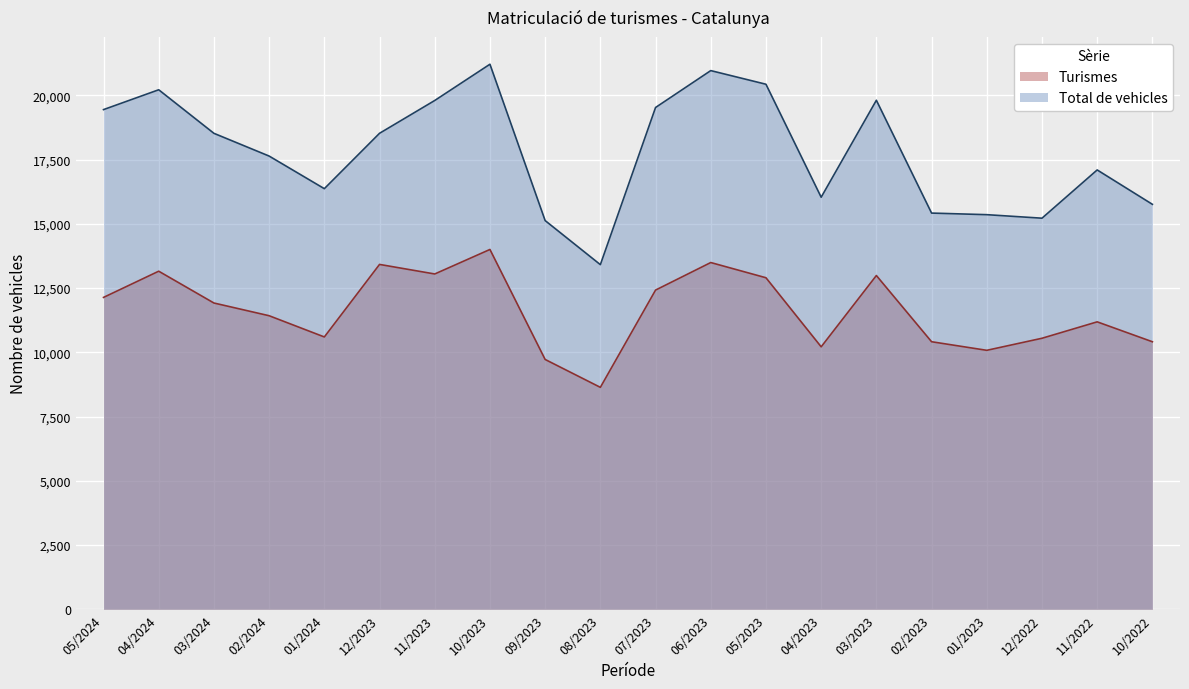

How many data points in Turismes are less than 11918?

10